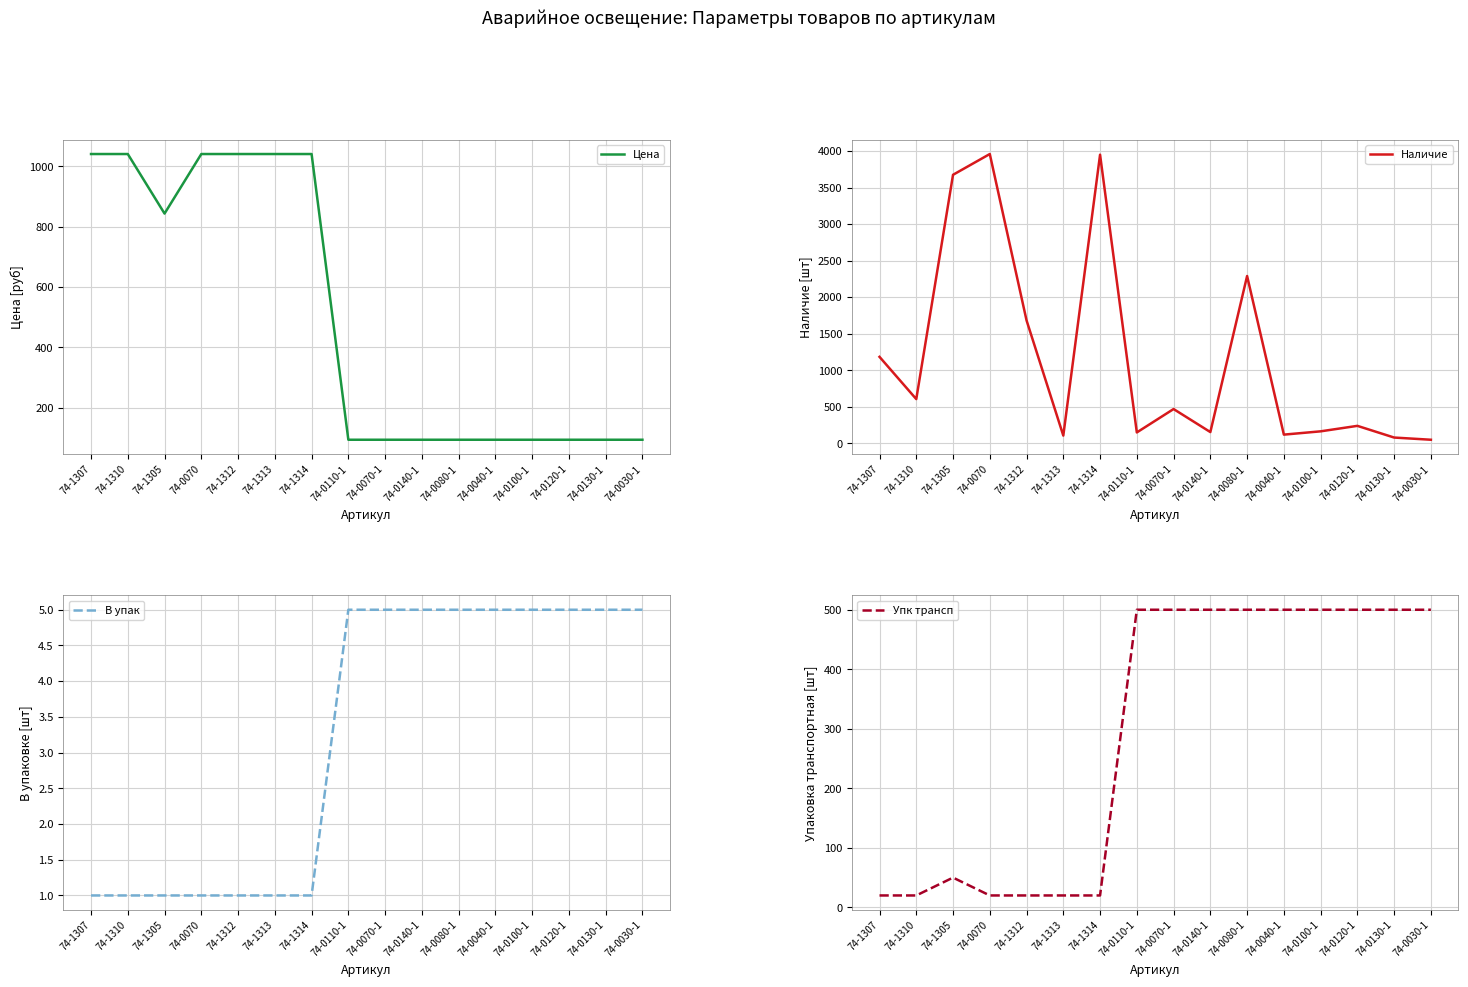

What is the value of the Наличие point at the 9th from the left?

470.0